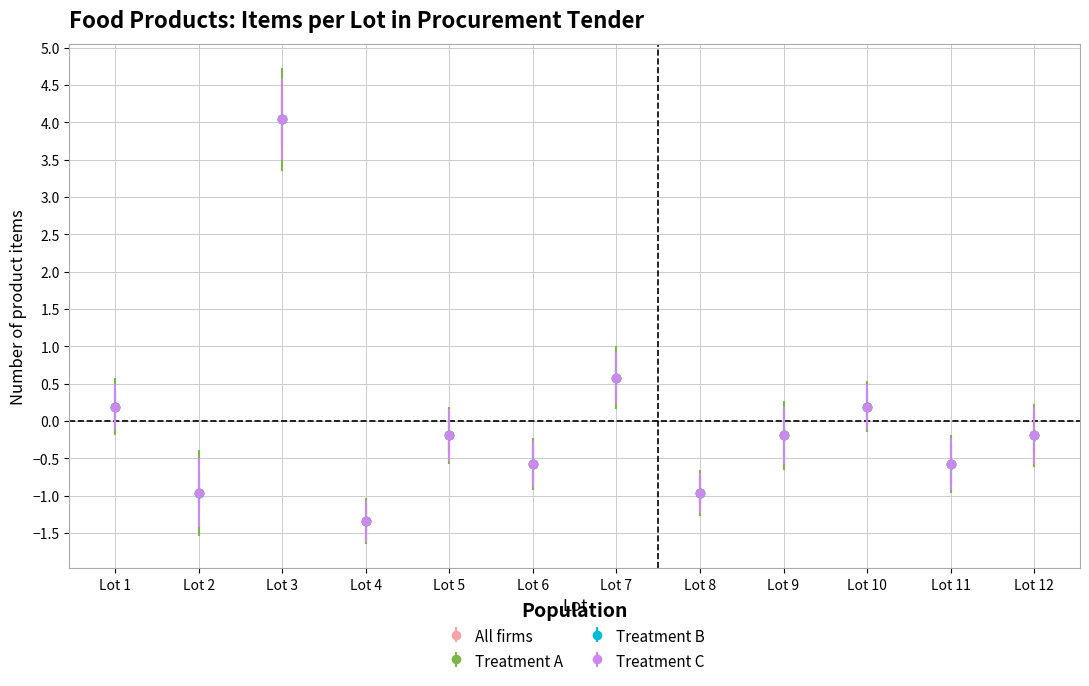

Rank the series at Lot 9 from lowest to highest value.

All firms, Treatment A, Treatment B, Treatment C